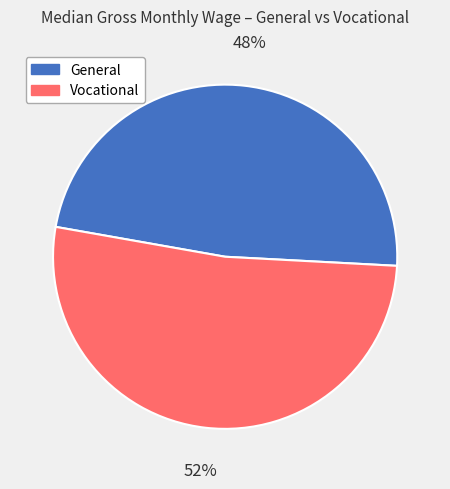

Does any single category account for the majority?

Yes